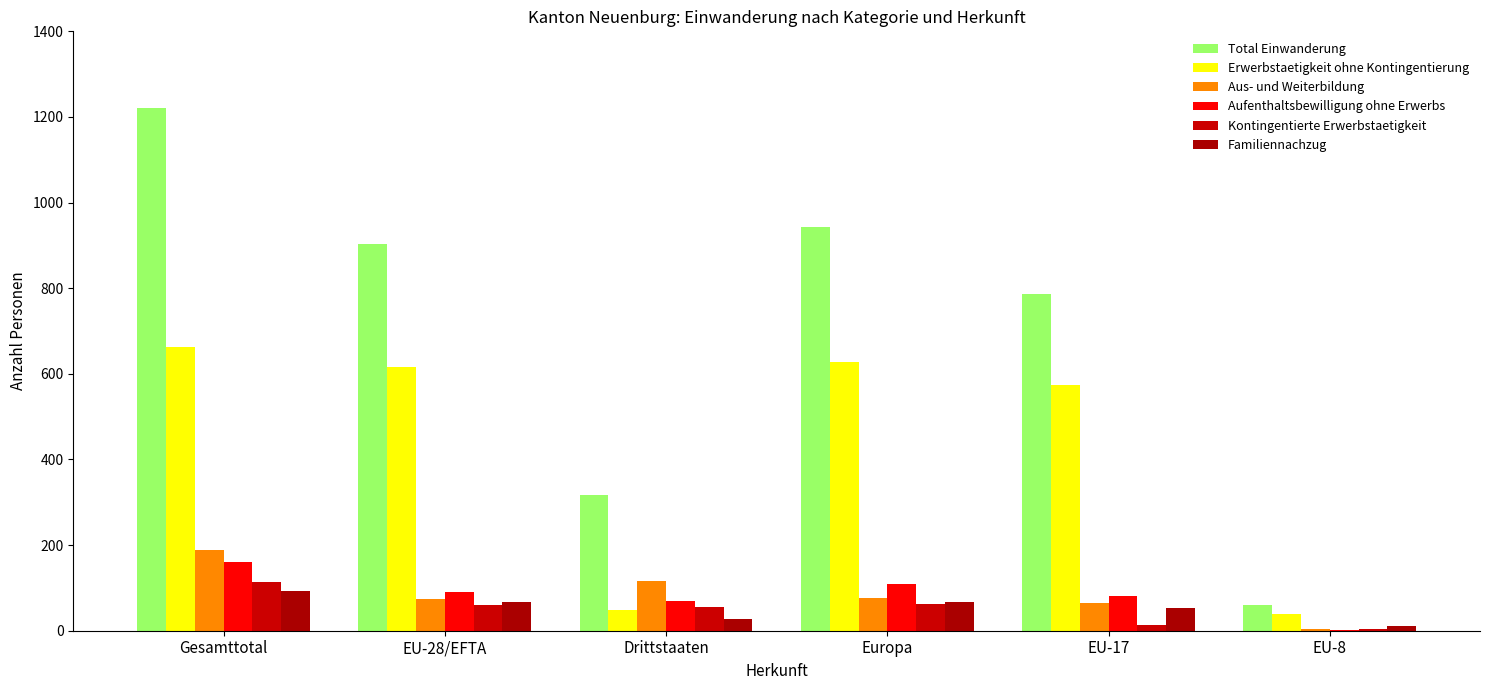

How many groups of bars are there?

6